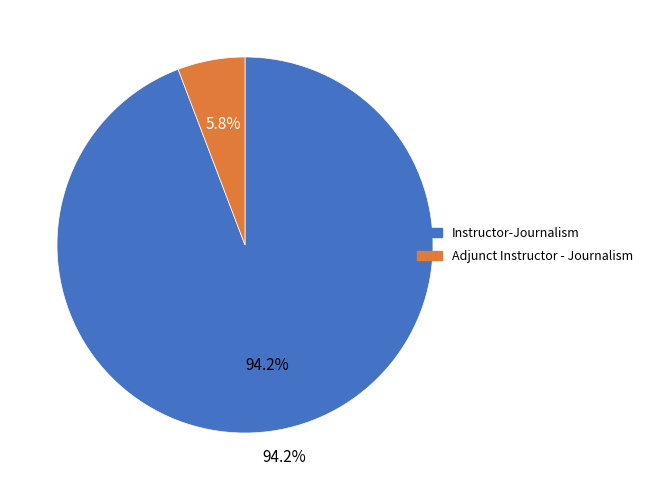

Rank the categories by value from lowest to highest.

Adjunct Instructor - Journalism, Instructor-Journalism